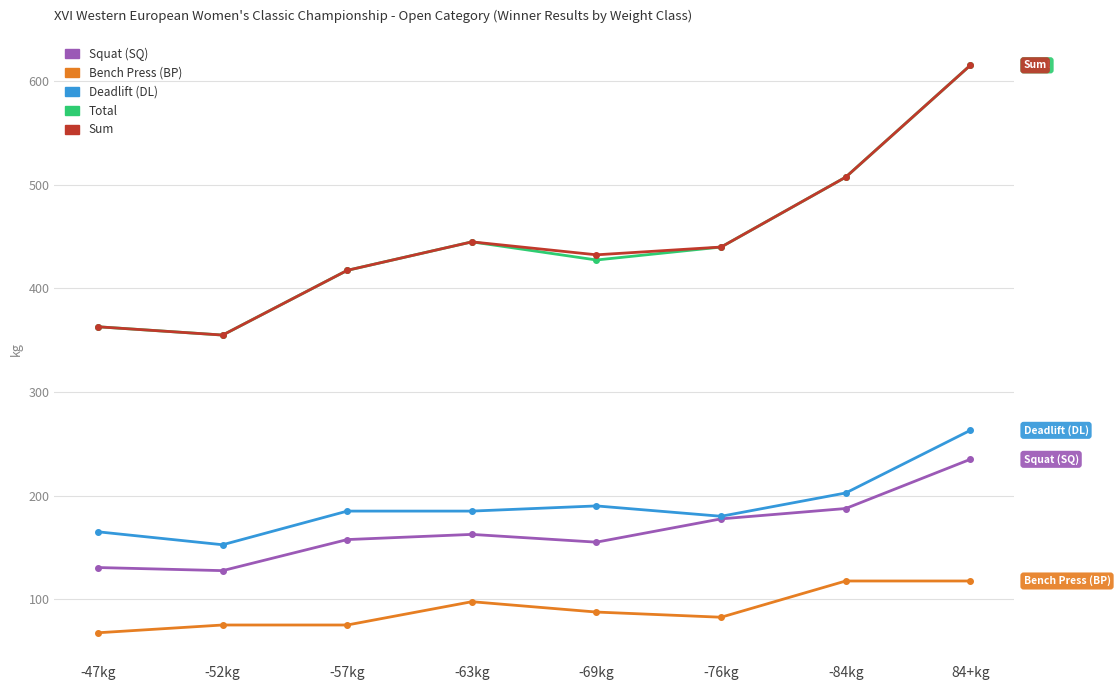

Where does the Bench Press (BP) series first go above 87?

-63kg